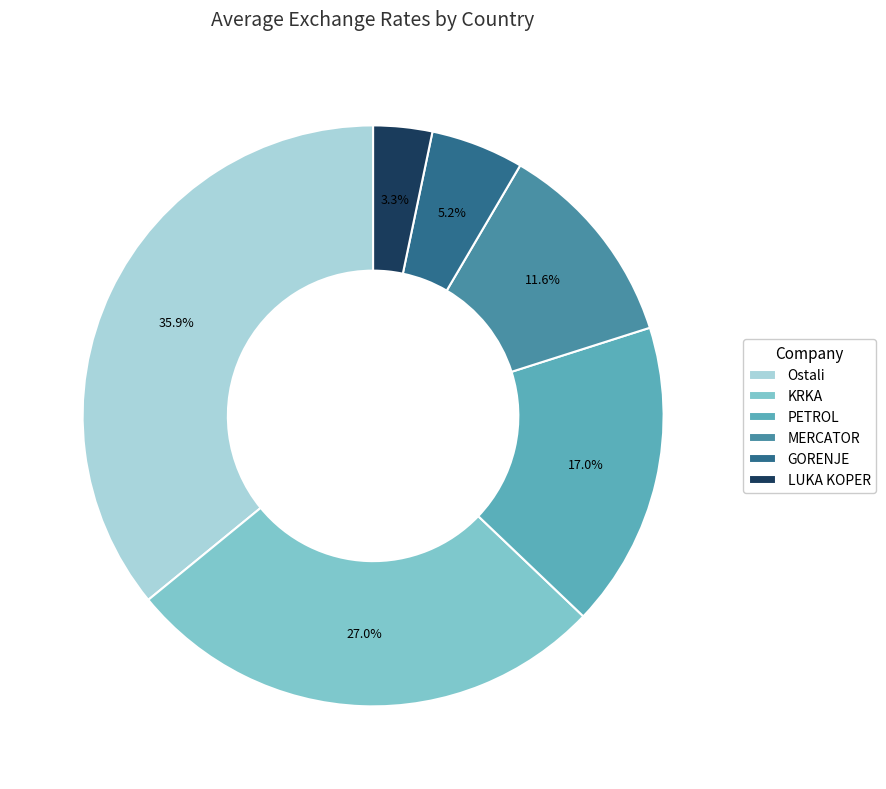

True or false: GORENJE accounts for 13% of the total.

False